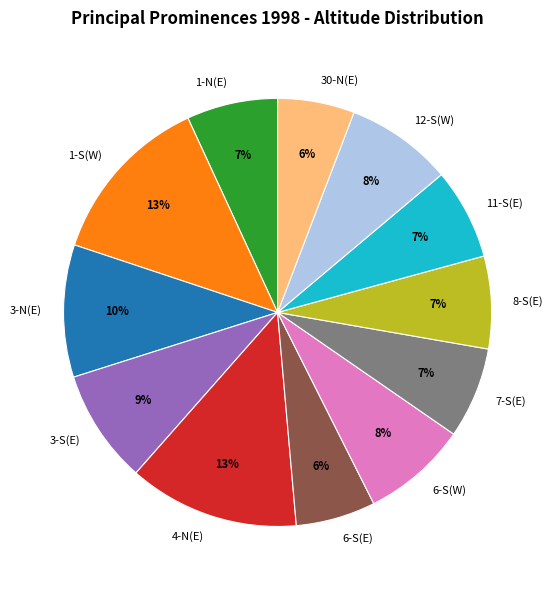

Is it true that 6-S(E) is 1% of the pie?

False